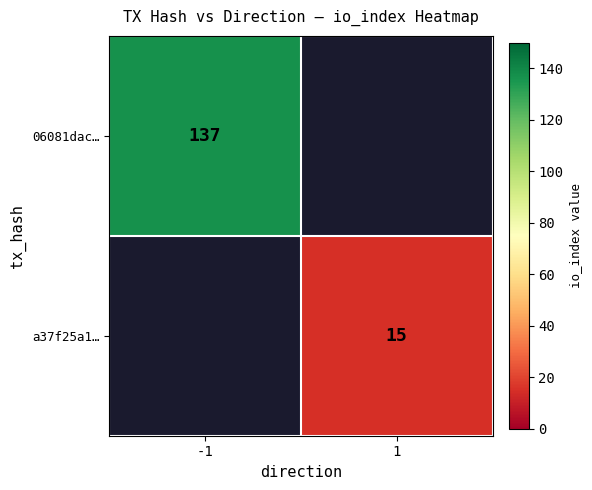

True or false: a37f25a1… has a value of 23.1 at 1.

False